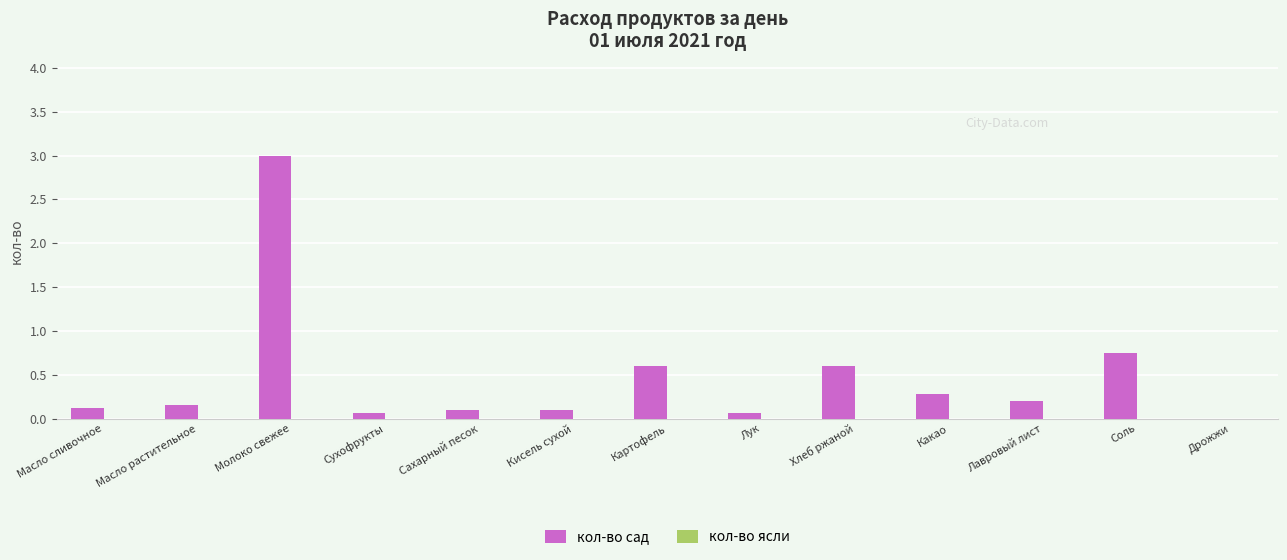

What is the change in value from Масло сливочное to Хлеб ржаной?

+0.5